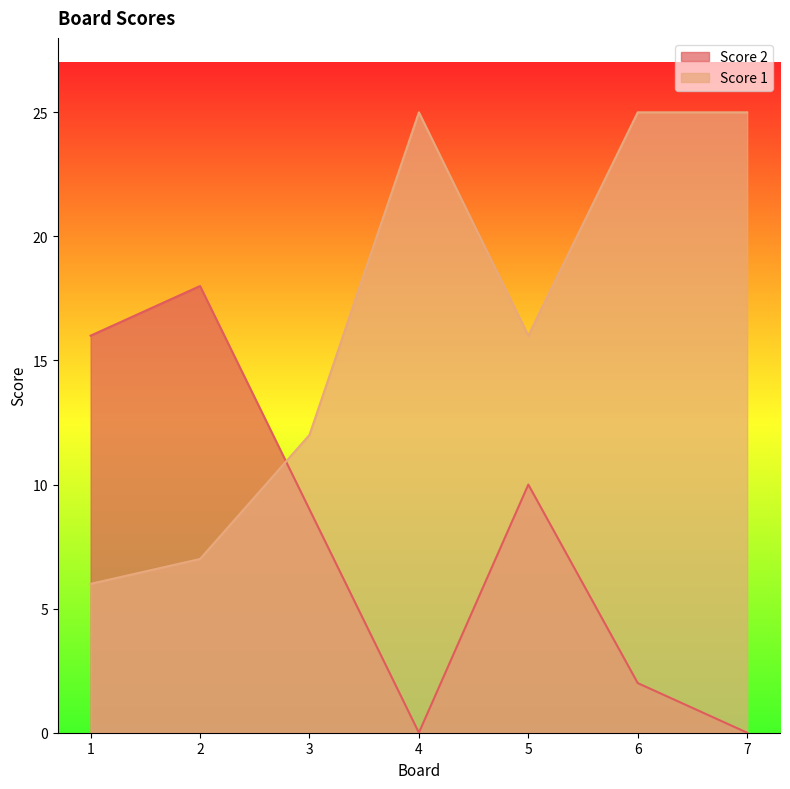

What is the sum of the Score 1 values at 3 and 7?

37